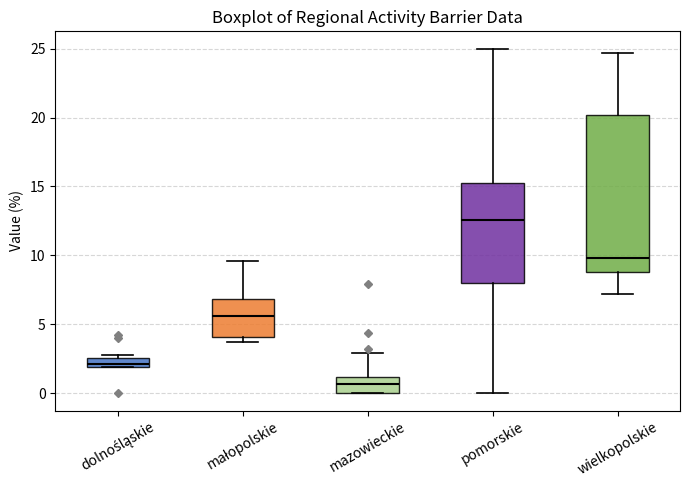

Which box is the tallest, from its lower edge to its upper edge?

wielkopolskie